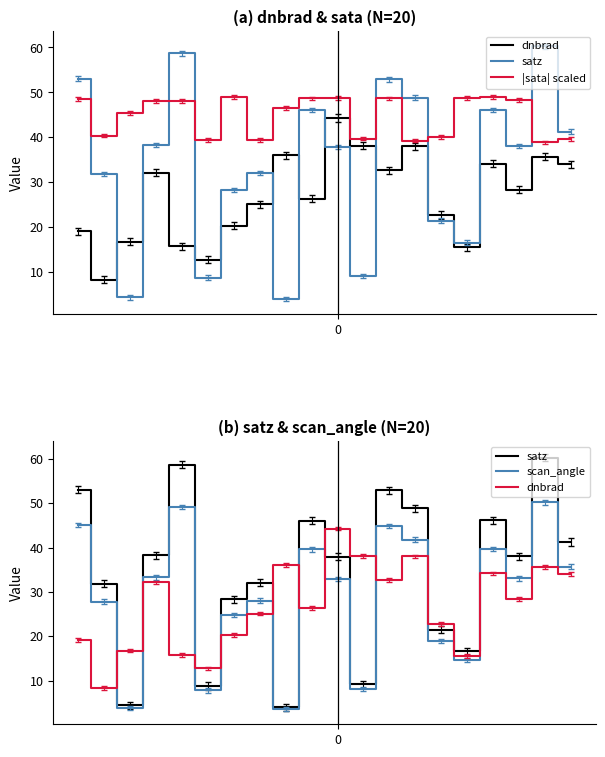

Reading right to left, transcribe all the data shown in this chart.

dnbrad: 19=34.0	18=35.7	17=28.4	16=34.2	15=15.6	14=22.7	13=38.0	12=32.7	11=38.1	10=44.3	9=26.4	8=36.0	7=25.1	6=20.3	5=12.8	4=15.8	3=32.2	2=16.8	1=8.3	0=19.1
satz: 19=41.3	18=60.2	17=38.0	16=46.1	15=16.6	14=21.5	13=48.8	12=52.9	11=9.2	10=37.9	9=46.1	8=4.0	7=32.1	6=28.3	5=8.8	4=58.7	3=38.3	2=4.4	1=31.8	0=53.1
|sata| scaled: 19=39.7	18=38.9	17=48.4	16=48.9	15=48.8	14=40.0	13=39.3	12=48.6	11=39.7	10=48.7	9=48.7	8=46.5	7=39.4	6=48.9	5=39.4	4=48.0	3=48.2	2=45.4	1=40.4	0=48.5
scan_angle: 19=35.7	18=50.2	17=33.1	16=39.7	15=14.6	14=18.9	13=41.8	12=44.9	11=8.1	10=32.9	9=39.6	8=3.6	7=28.0	6=24.8	5=7.8	4=49.1	3=33.3	2=3.9	1=27.8	0=45.0